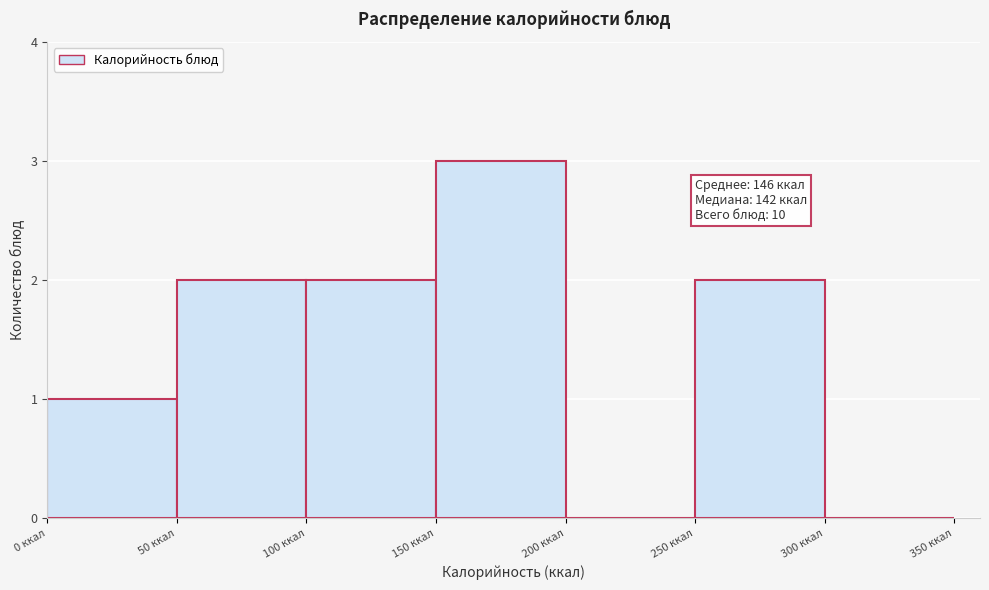

Which range on the x-axis has the tallest bar?

150 to 200